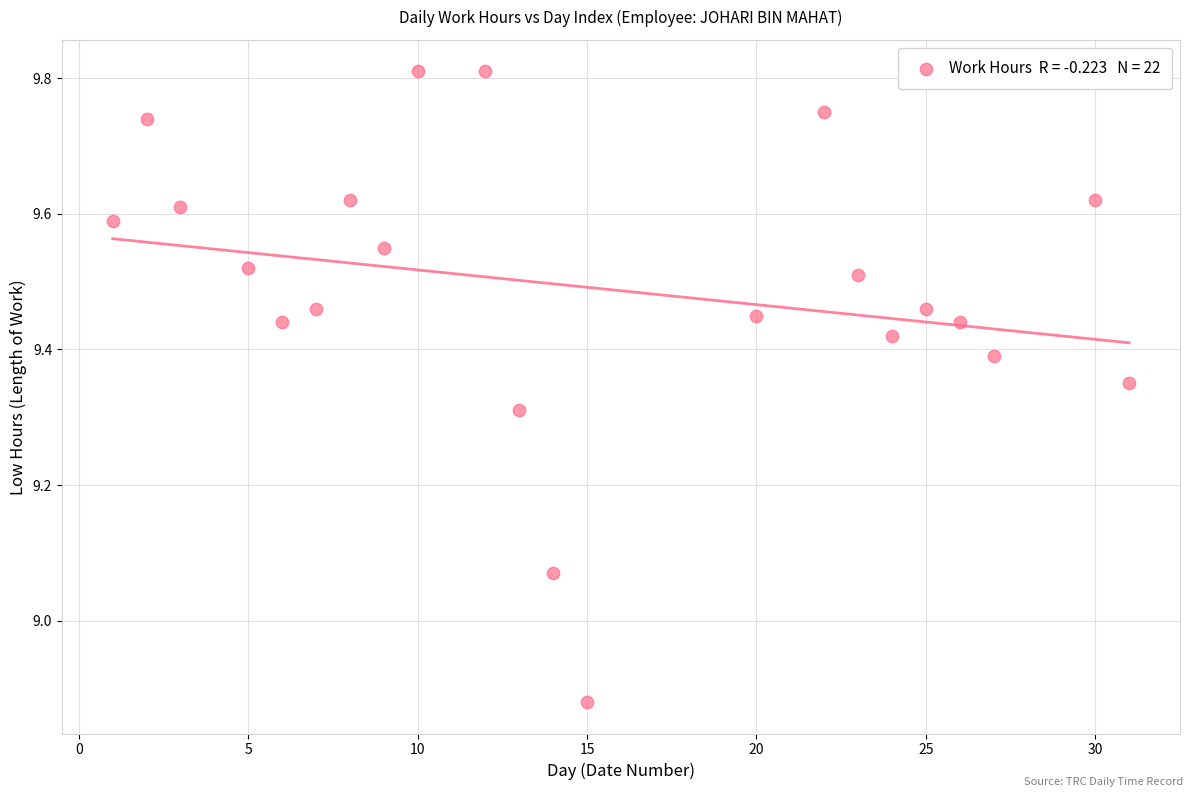

What is the range of X values (max minus min)?

30.0